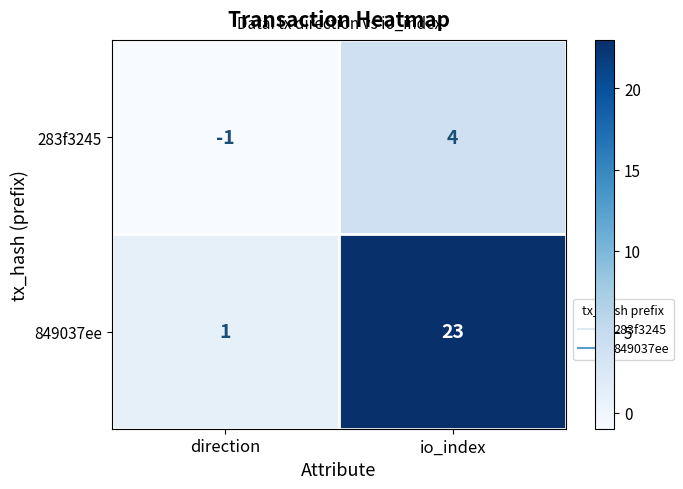

Reading left to right, transcribe all the data shown in this chart.

283f3245: direction=-1	io_index=4
849037ee: direction=1	io_index=23